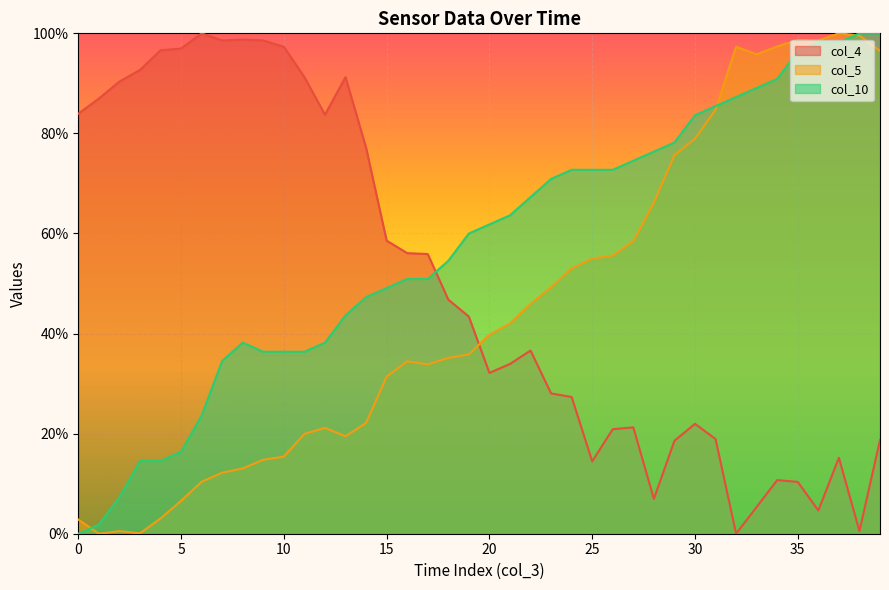

What is the sum of the col_10 values at 4 and 14?

61.8